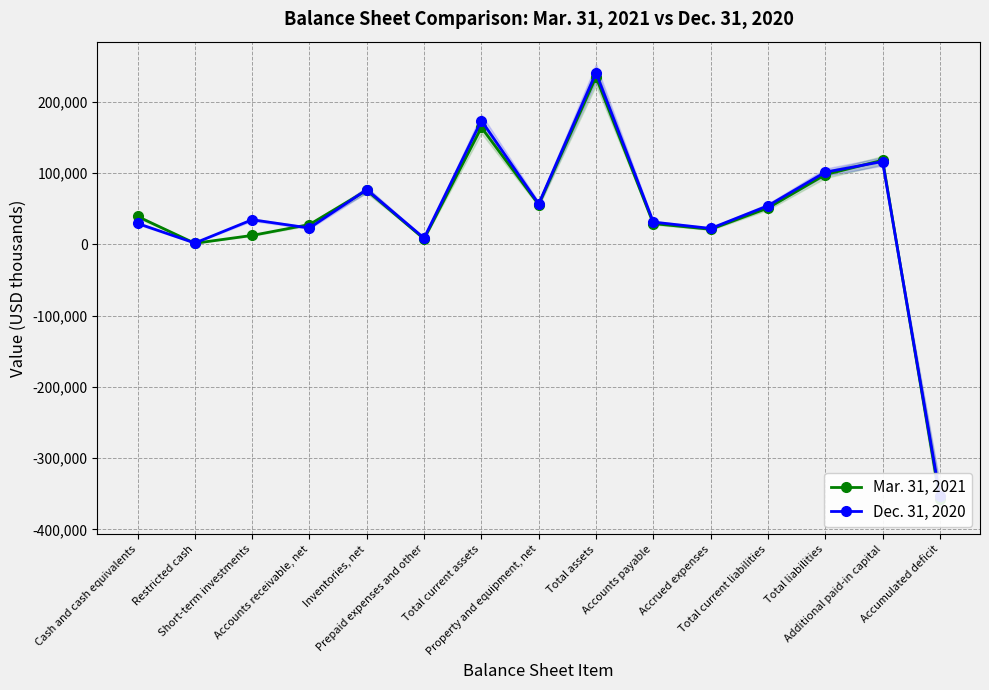

At how many categories does at least one series exceed -313143?

14